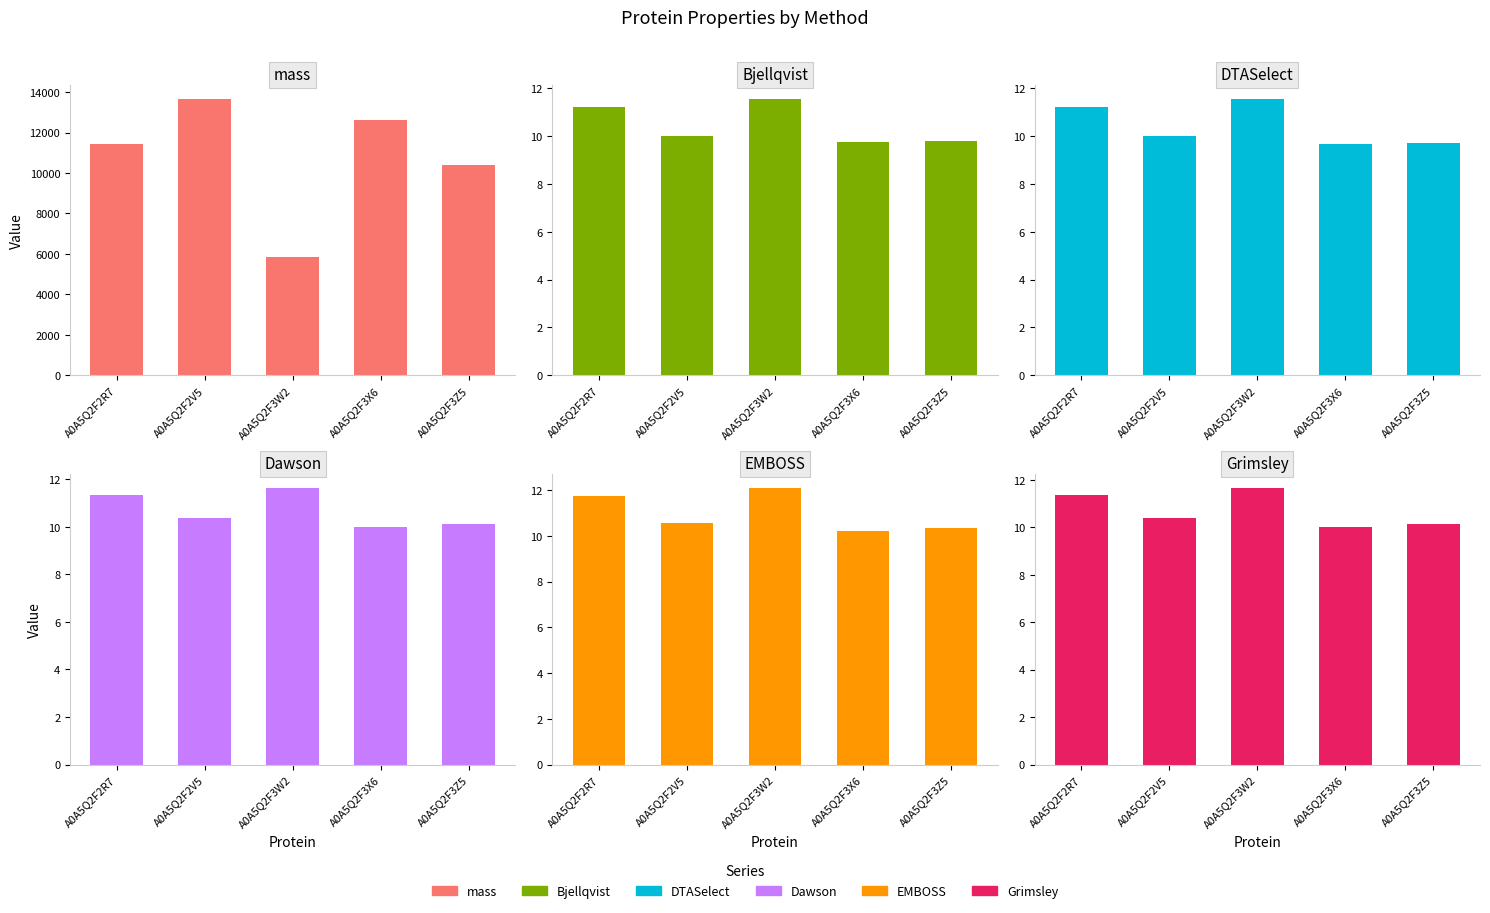

Reading left to right, what are all the values shown in this chart?

mass: 11436.6	13673.8	5853.2	12613.6	10416.0
Bjellqvist: 11.2	10.0	11.6	9.7	9.8
DTASelect: 11.2	10.0	11.6	9.6	9.7
Dawson: 11.3	10.3	11.6	10.0	10.1
EMBOSS: 11.7	10.6	12.1	10.2	10.4
Grimsley: 11.4	10.4	11.7	10.0	10.1